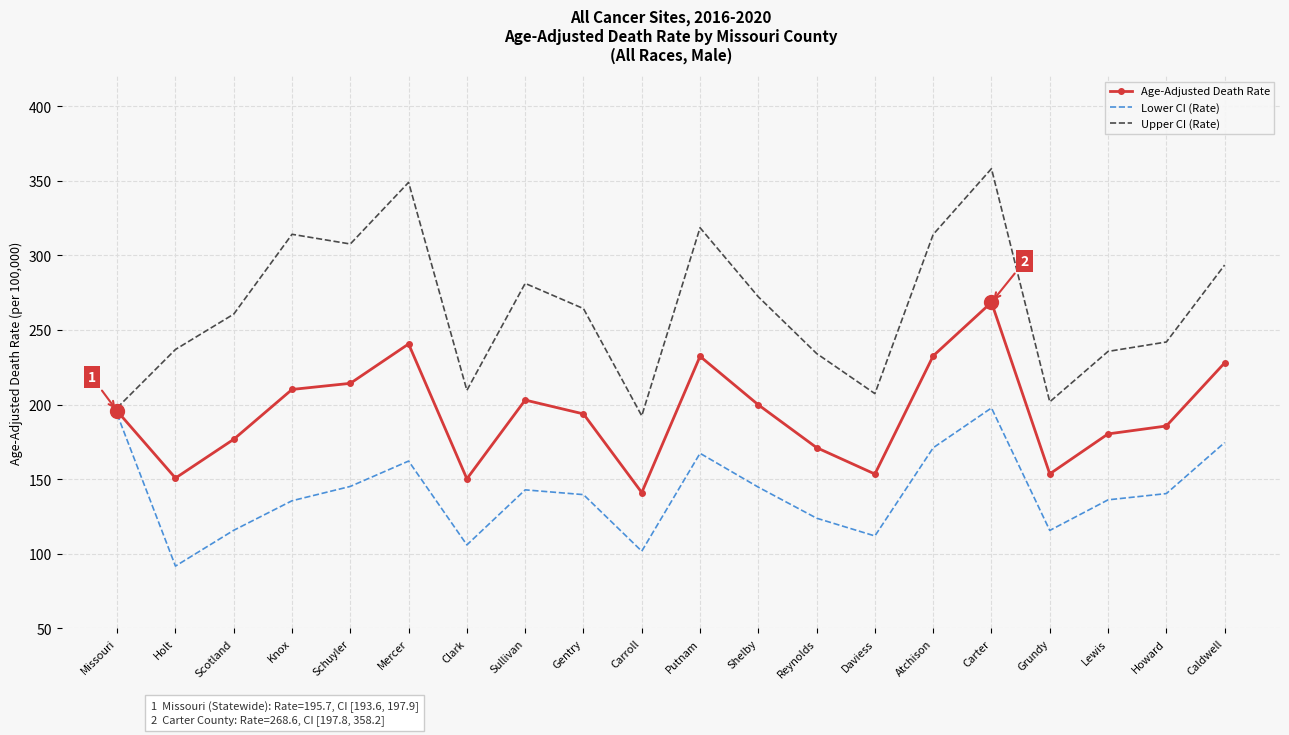

What position from the right is Putnam?

10